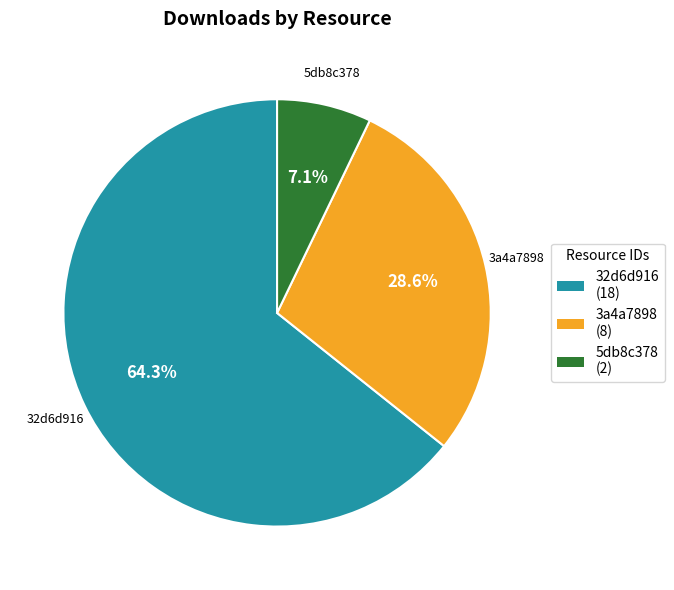

How much of the chart is everything except 32d6d916 (18)?

35.7%